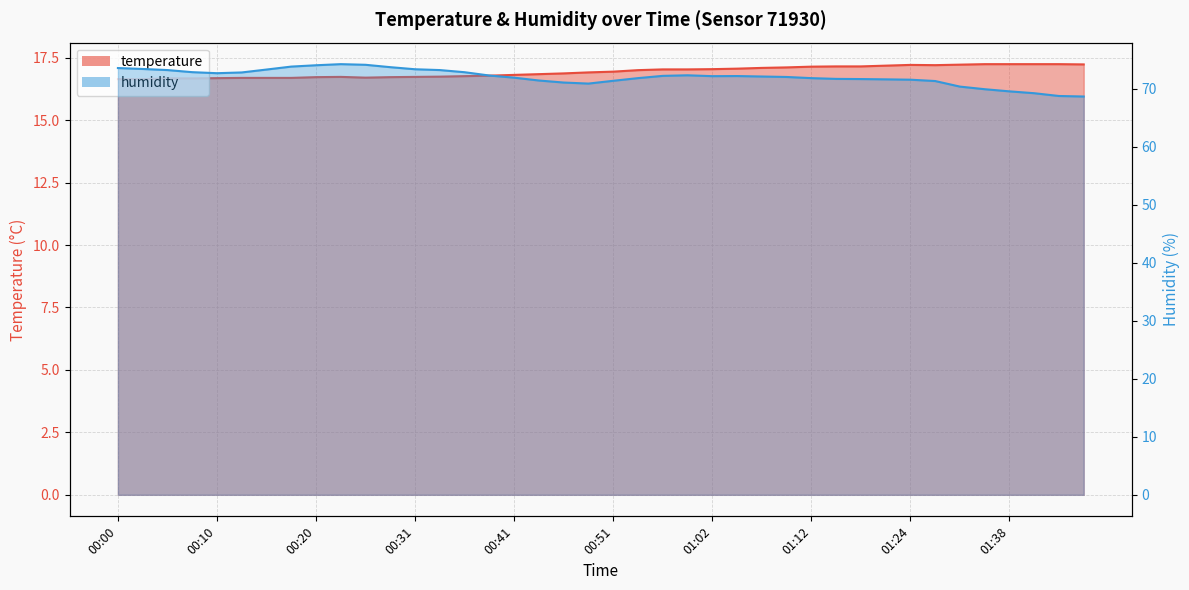

Is the value of temperature at 00:46 greater than the value of humidity at 00:57?

No